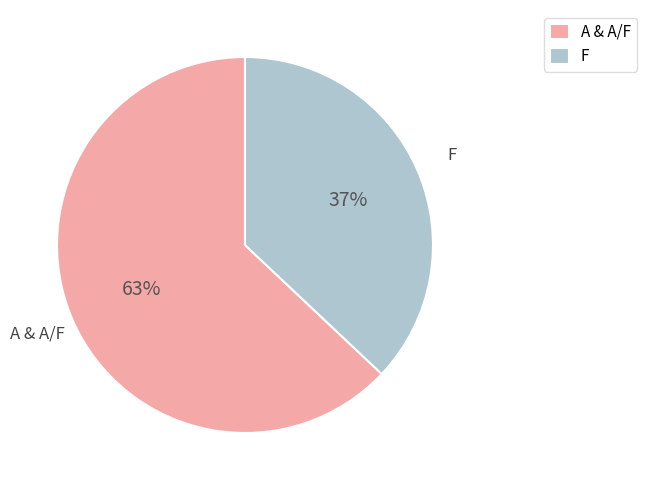

What is the ratio of the value at A & A/F to the value at F?

1.7